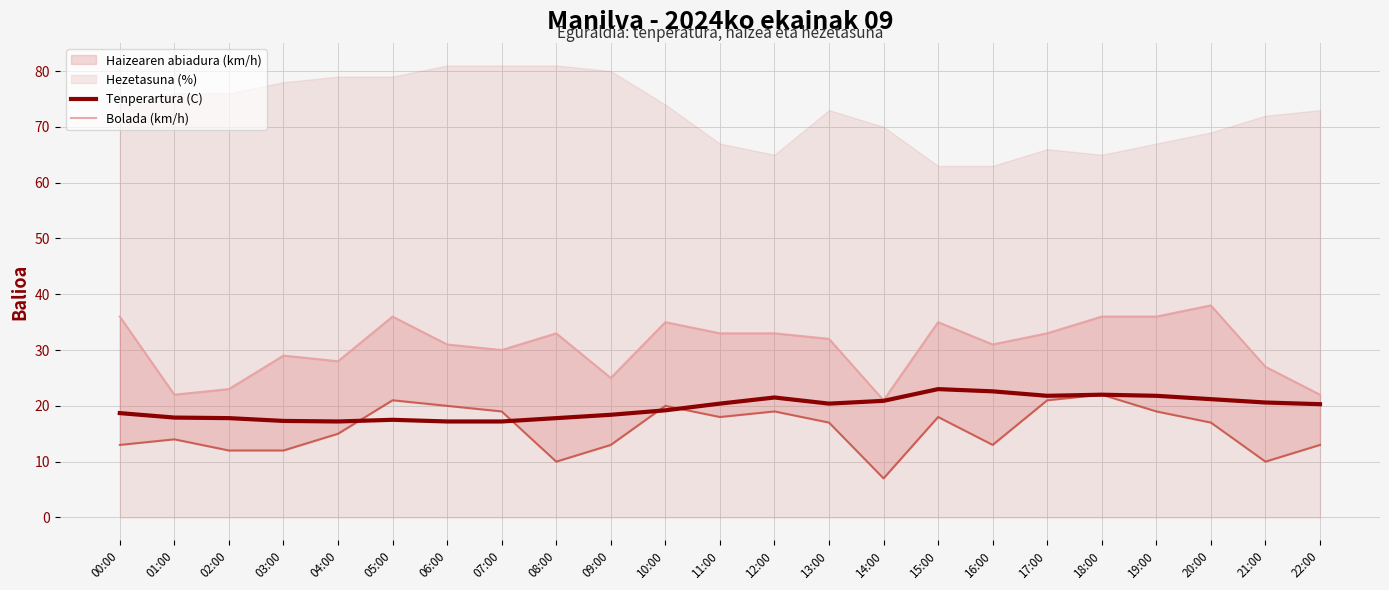

The value of Tenperartura (C) at 04:00 is 27.7. True or false?

False